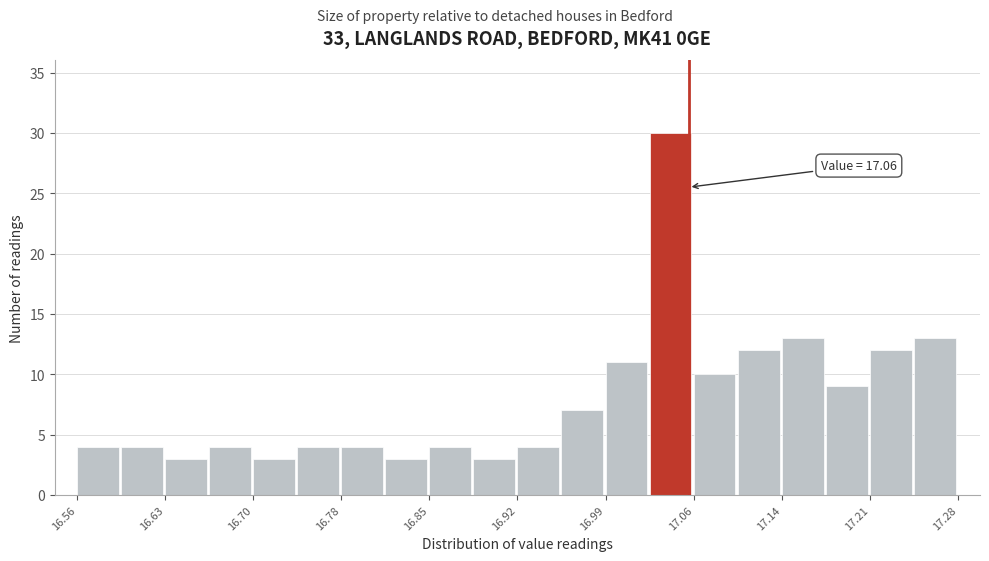

Around what value on the x-axis is the tallest bar? Give the approximate position of its centre, as read against the axis.

17.05